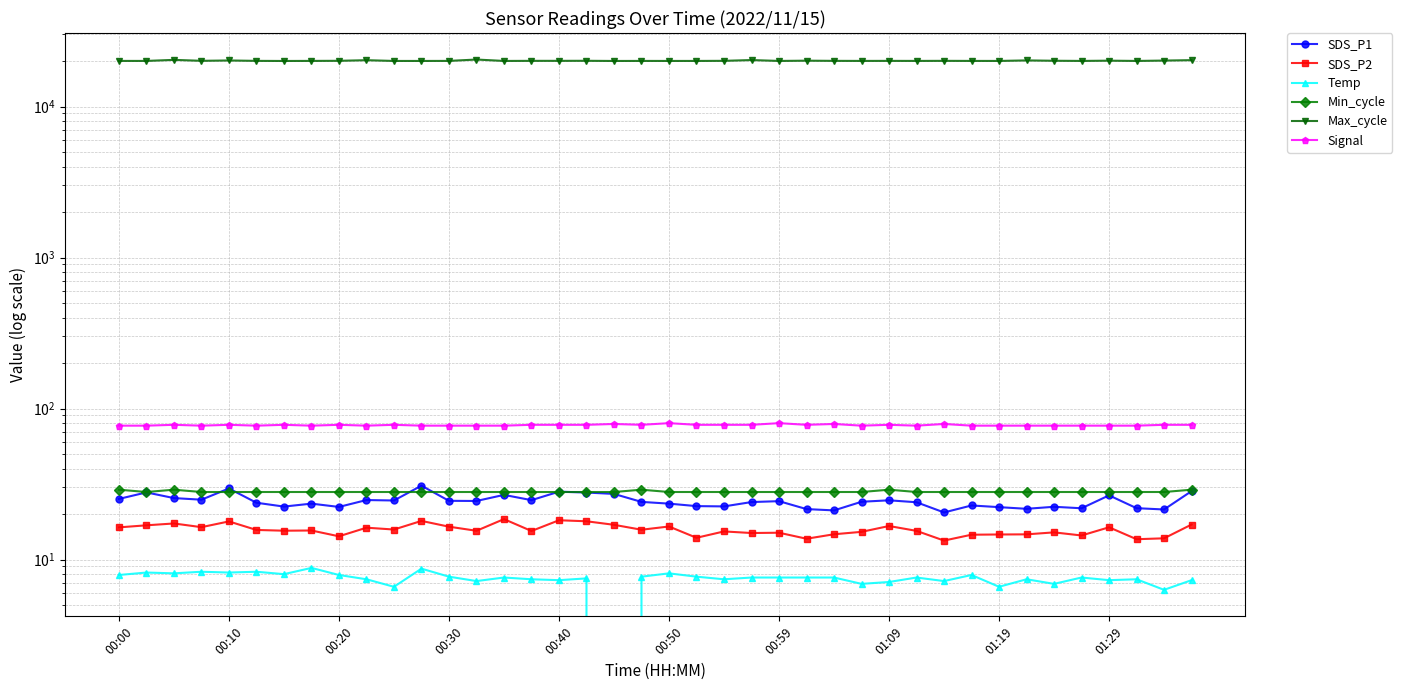

How many data points in Max_cycle are less than 20055?

20